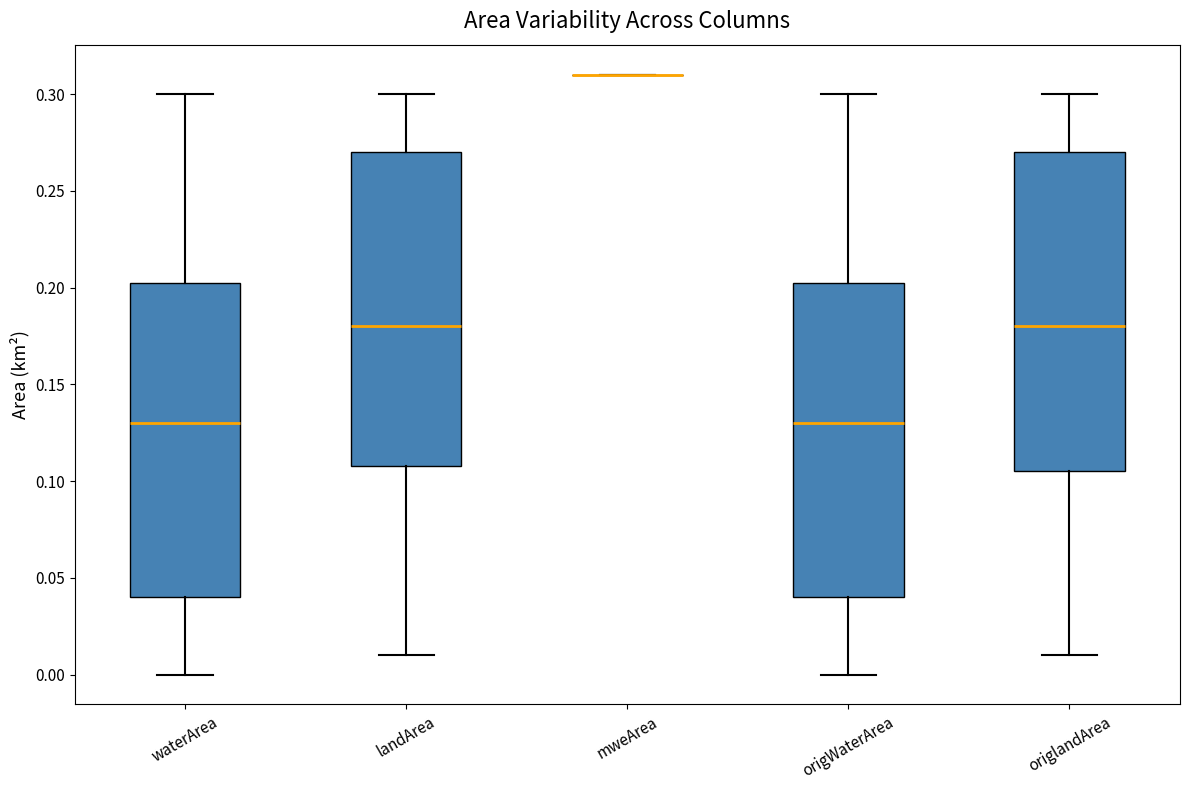

Reading left to right, transcribe this box plot: for each box, give where its median line is, the range the box spans, and where its two whiskers end, as read against the y-axis. The values are not printed on the chart, so give them approximately, as read against the axis.

waterArea: median 0.130, box 0.040 to 0.205, whiskers 0.000 to 0.300
landArea: median 0.180, box 0.110 to 0.270, whiskers 0.010 to 0.300
mweArea: box collapsed to a line at 0.310, whiskers 0.310 to 0.310
origWaterArea: median 0.130, box 0.040 to 0.205, whiskers 0.000 to 0.300
origlandArea: median 0.180, box 0.105 to 0.270, whiskers 0.010 to 0.300